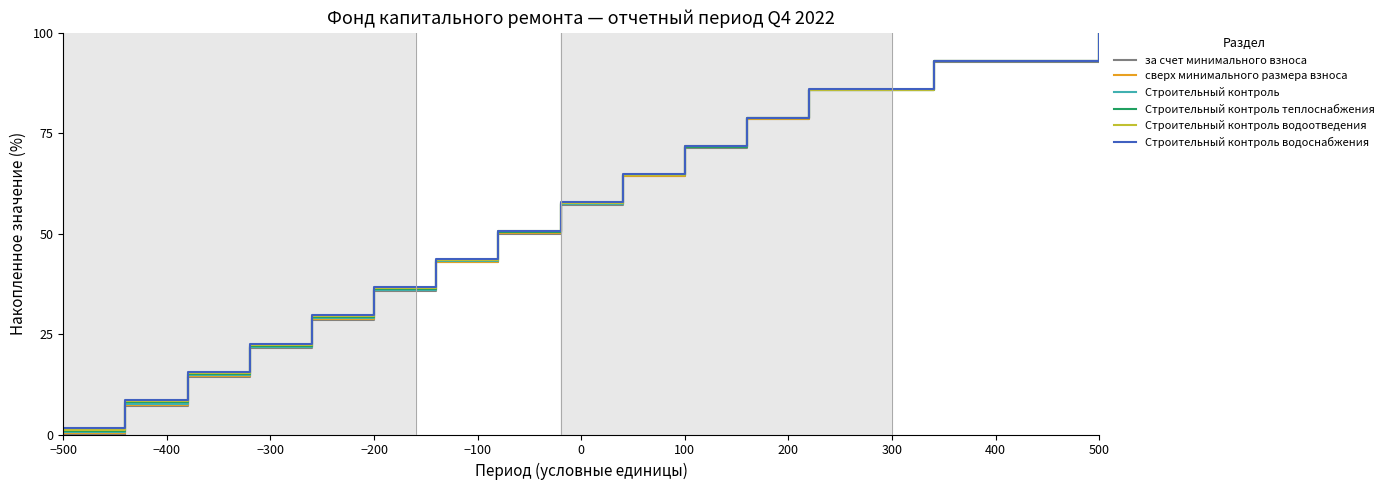

What is the difference between the maximum and minimum values in the за счет минимального взноса series?

100.0